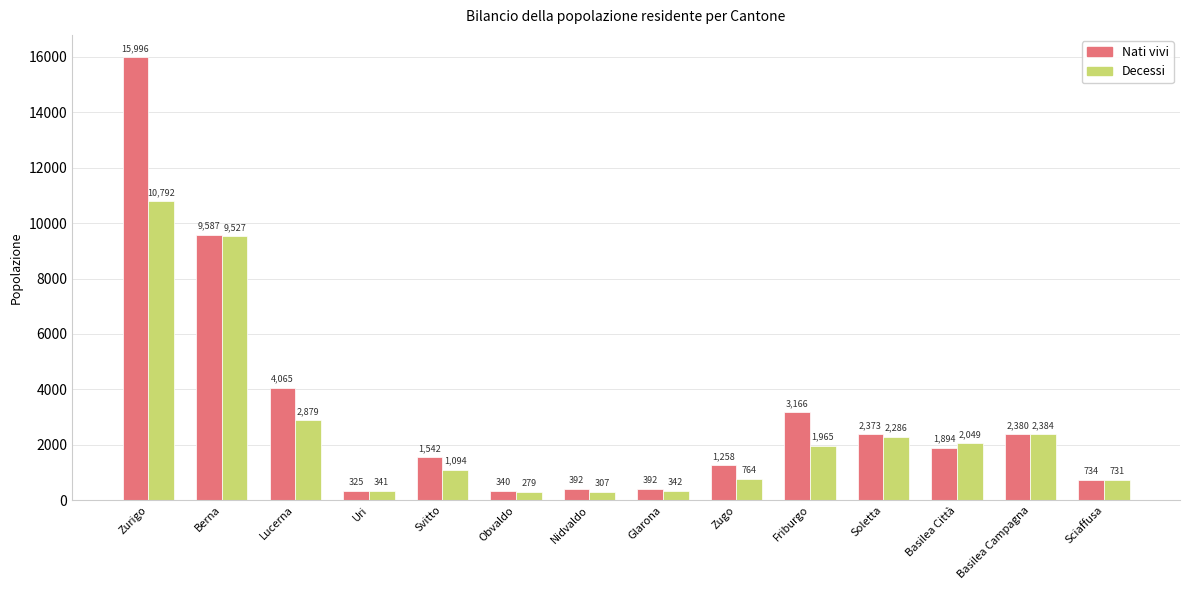

Reading right to left, what are all the values shown in this chart?

Nati vivi: 734	2380	1894	2373	3166	1258	392	392	340	1542	325	4065	9587	15996
Decessi: 731	2384	2049	2286	1965	764	342	307	279	1094	341	2879	9527	10792